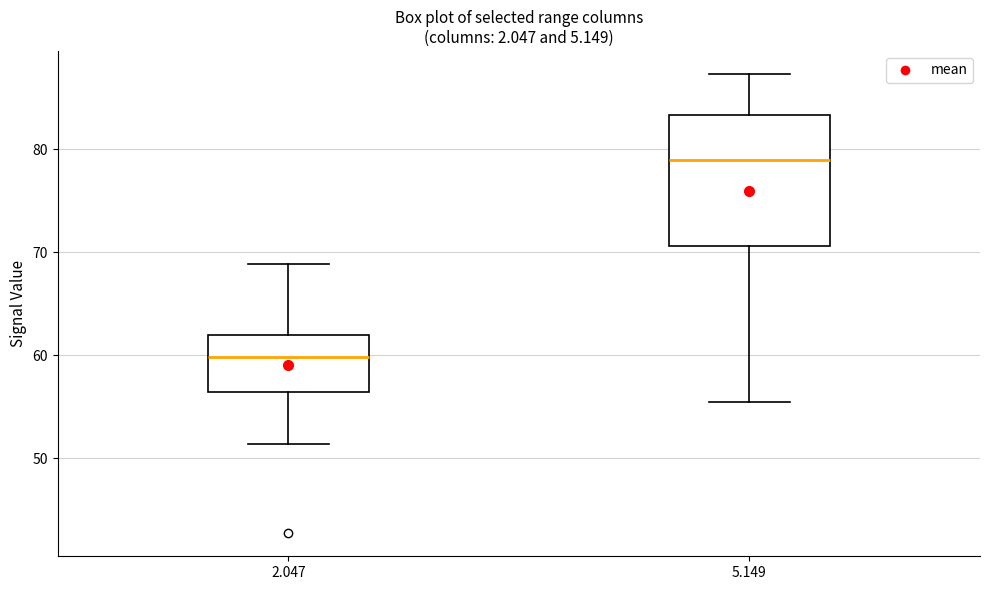

Which box has the lowest median line?

2.047